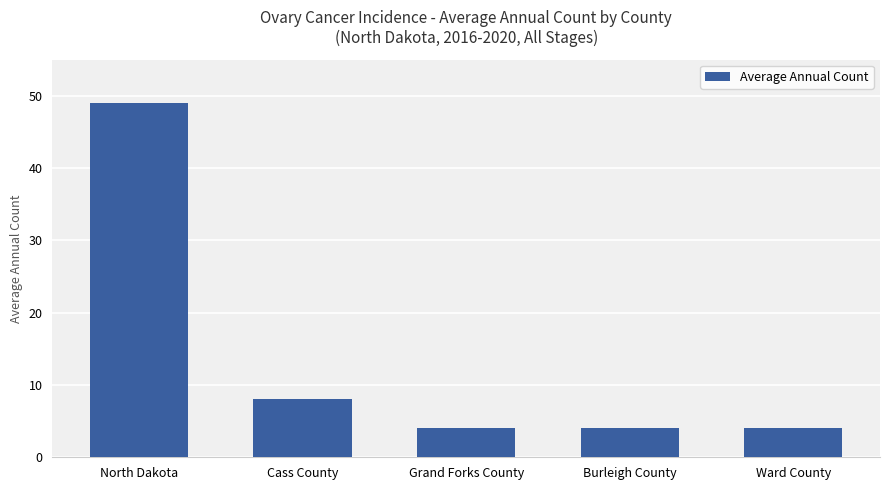

What is the maximum value shown in the chart?

49